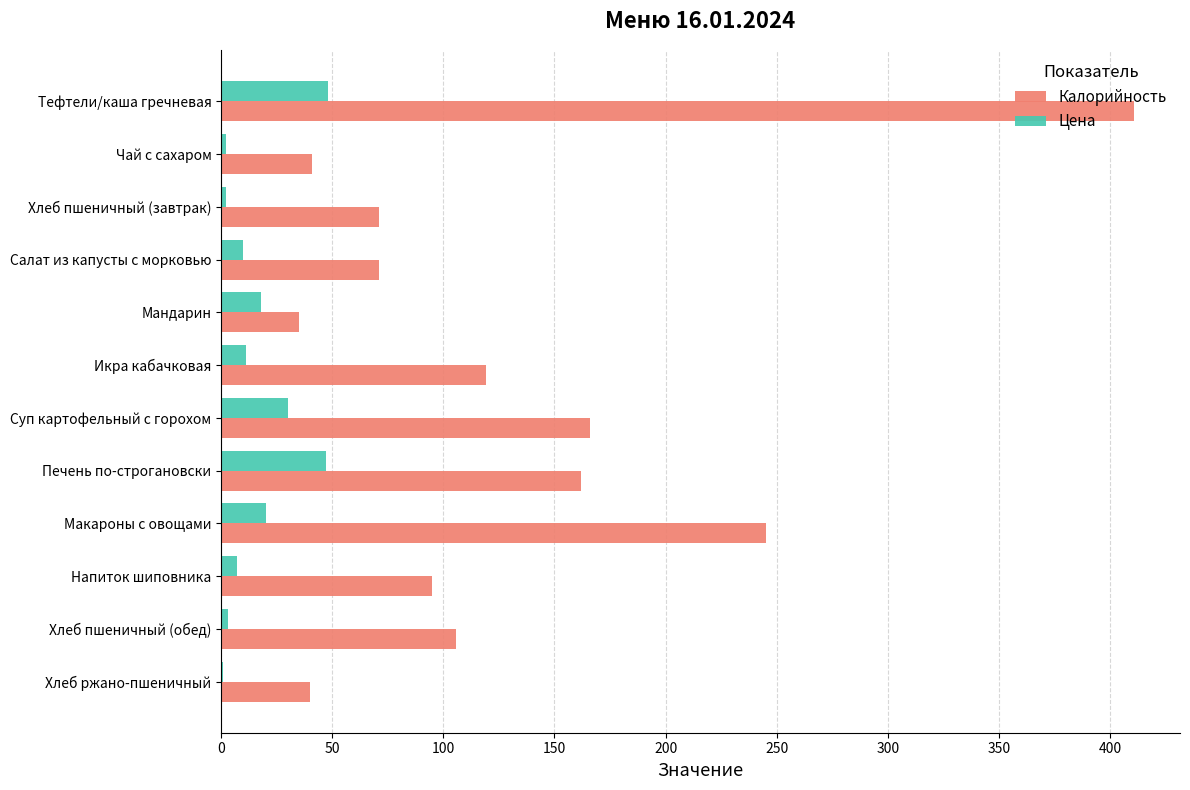

What is the sum of the Цена values at Салат из капусты с морковью and Тефтели/каша гречневая?

58.0